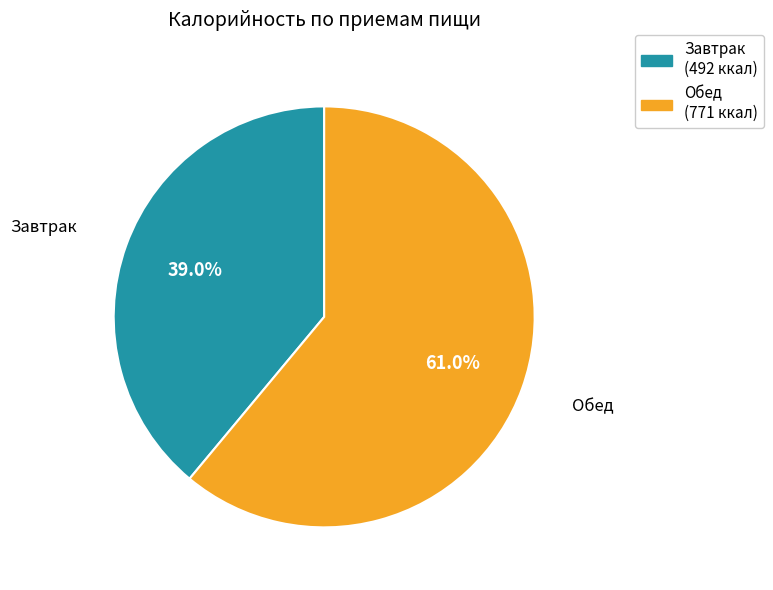

Which has a higher value, Завтрак or Обед?

Обед